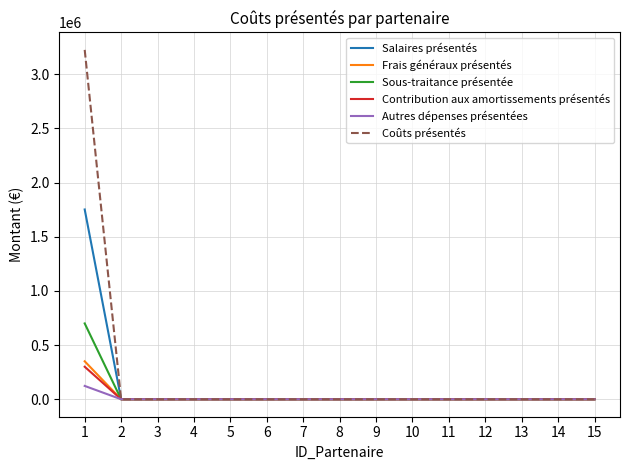

What is the maximum value for Salaires présentés?

1752000